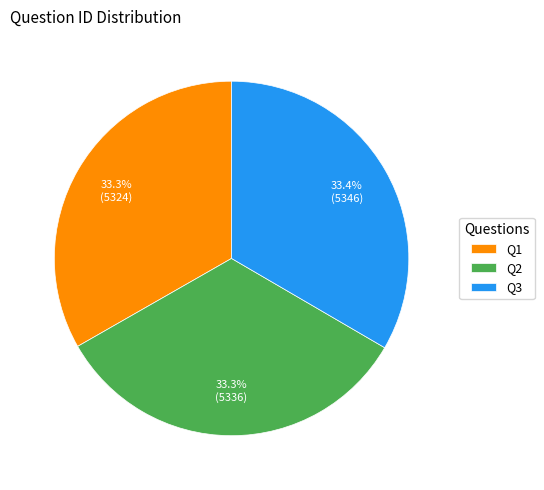

What is the total percentage of Q1 and Q2?

66.6%